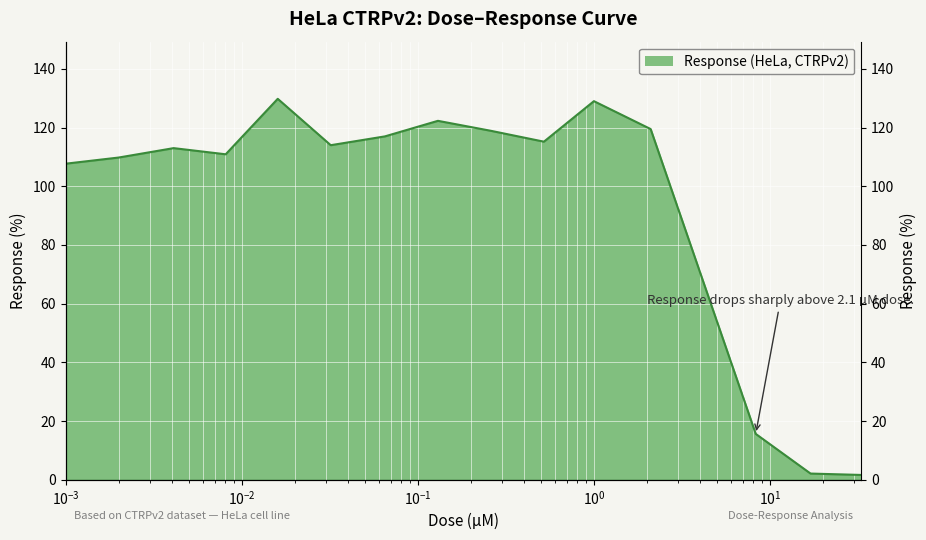

What is the change in value from 0.002 to 8.3?

-94.1